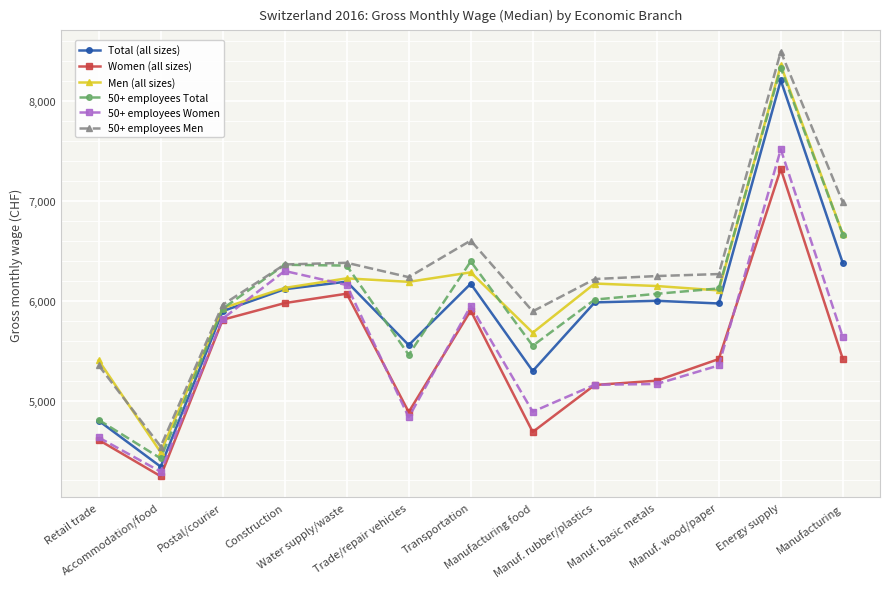

At which category is the sum across all series the highest?

Energy supply